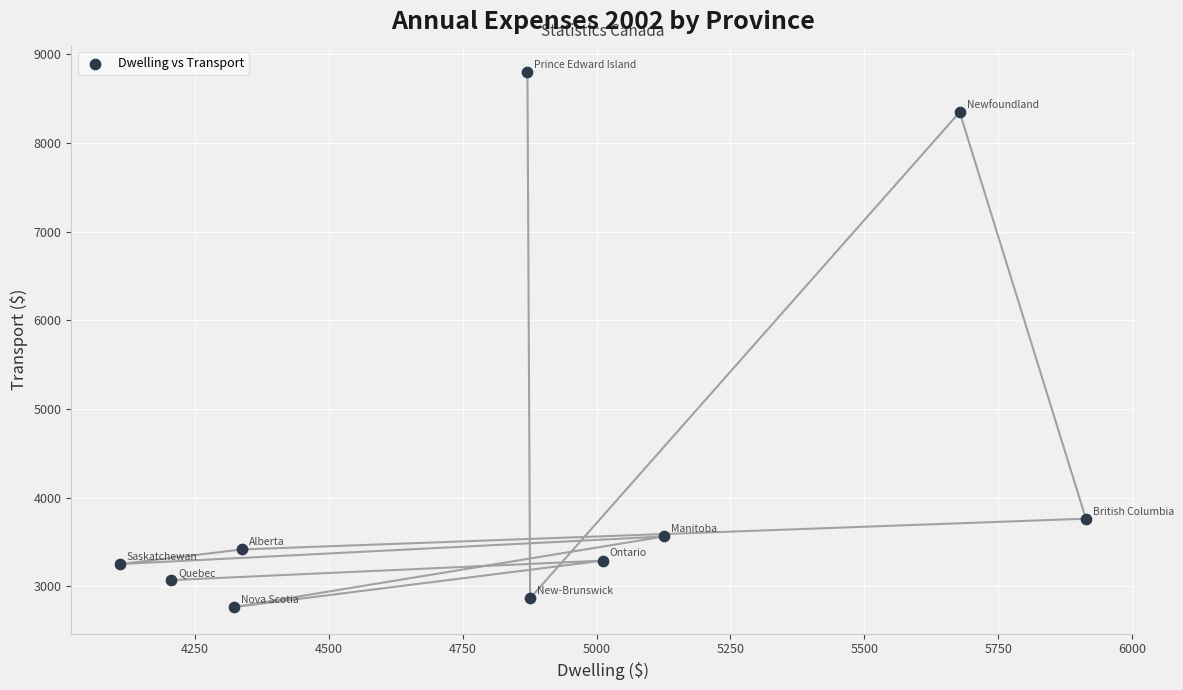

What is the average X value?

4845.5